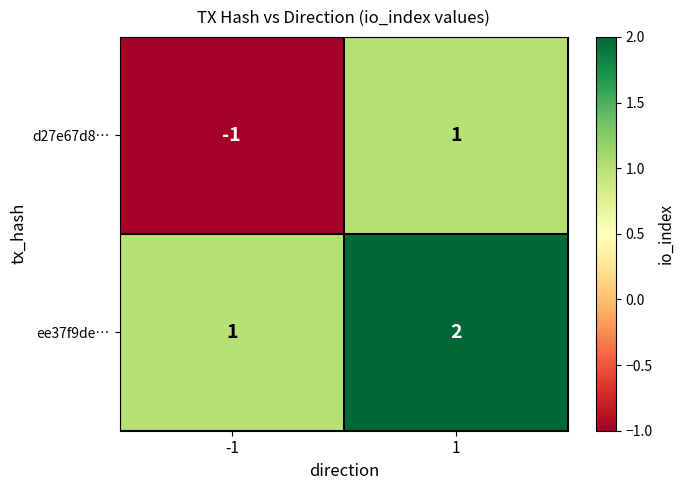

Which series has the largest range (max minus min)?

d27e67d8…